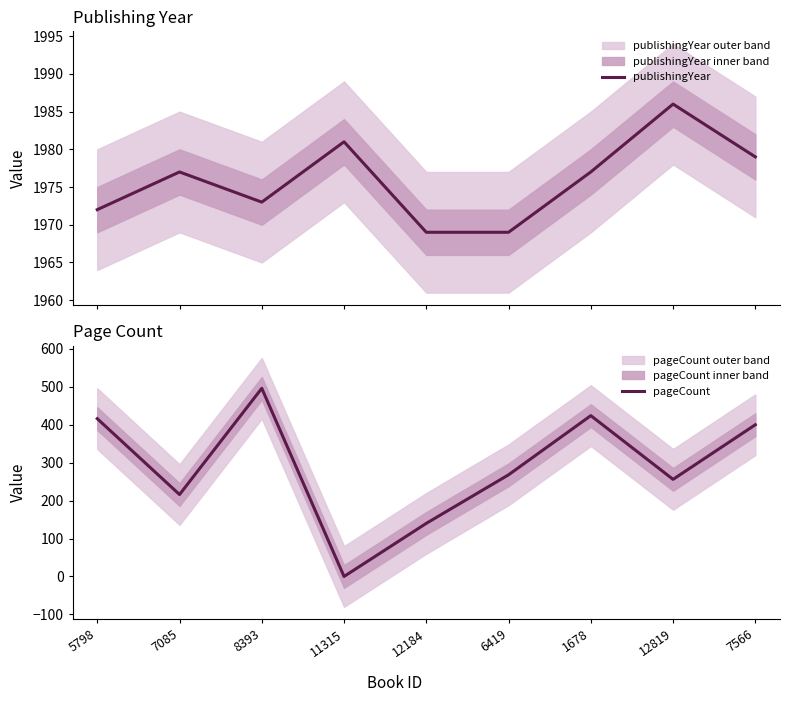

What is the maximum value for publishingYear?

1986